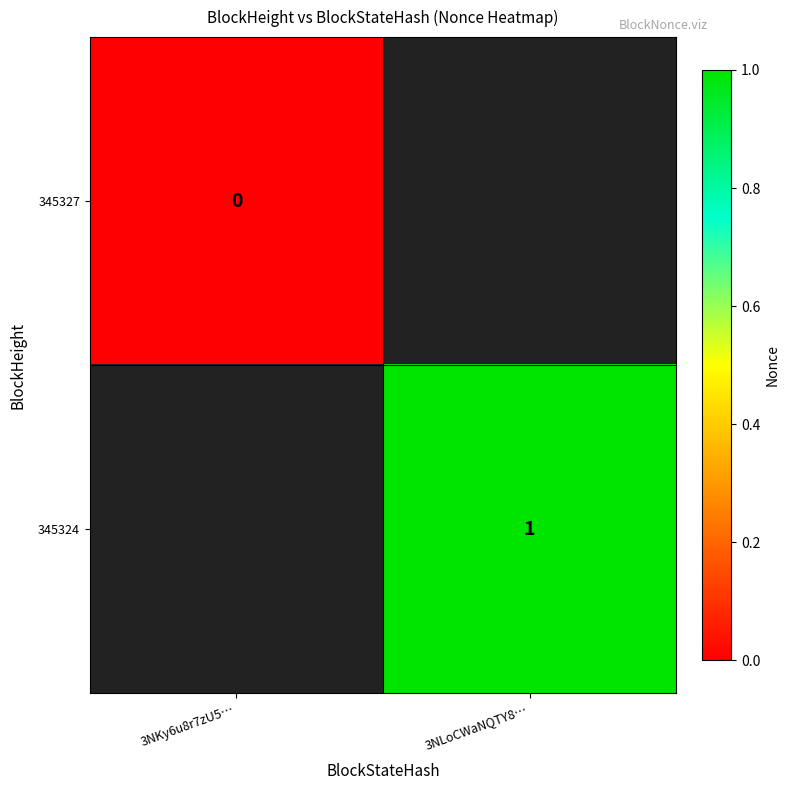

Which category has the highest value in the 345324 series?

3NKy6u8r7zU5…